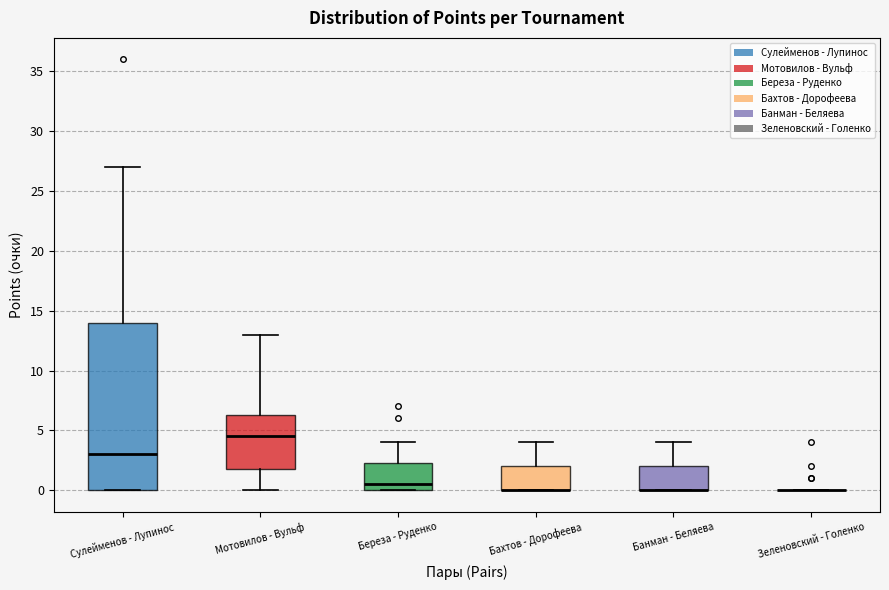

Where does the lower whisker of the box for Мотовилов - Вульф end on the y-axis? The values are not printed on the chart, so give them approximately, as read against the axis.

0.0